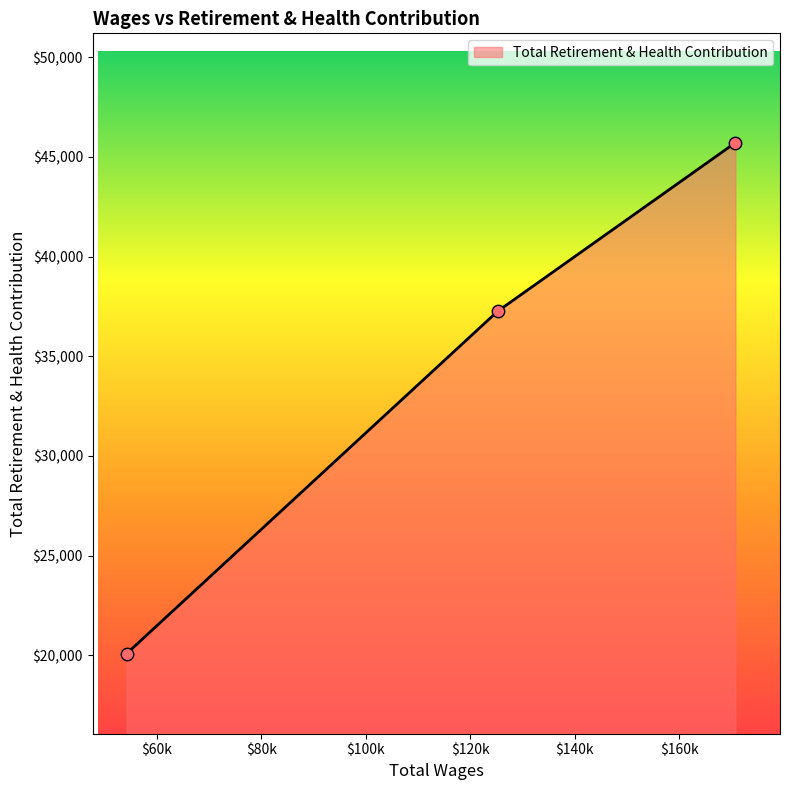

What is the sum of all values?

103060